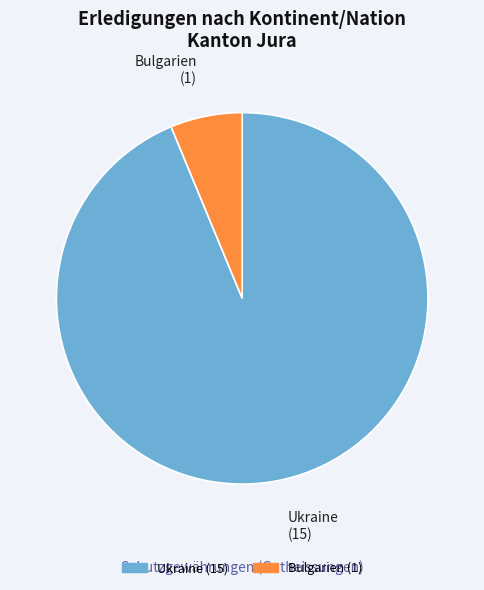

How many segments does this pie chart have?

2